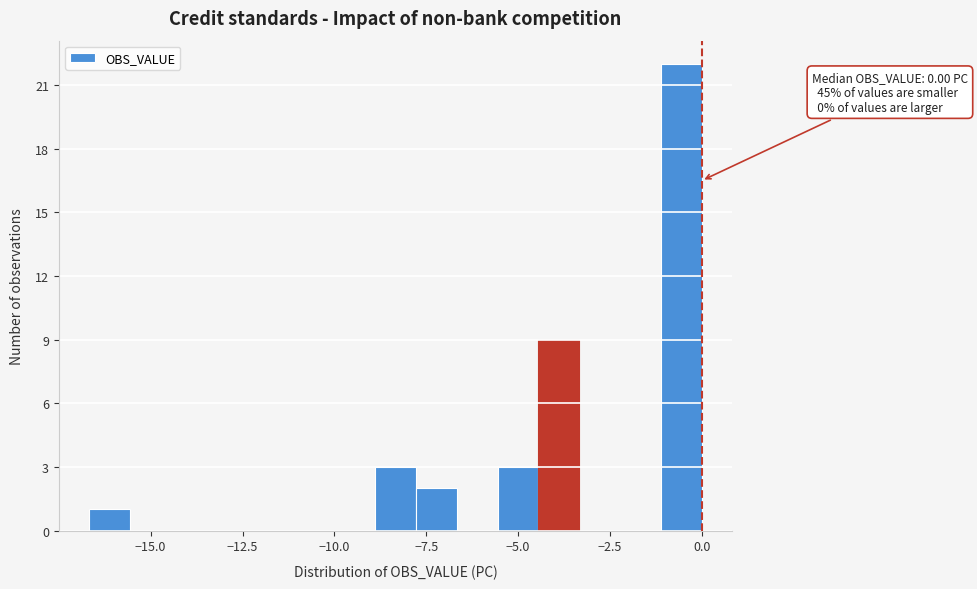

Read against the x-axis, roughly where is the centre of the tallest bar?

-0.5